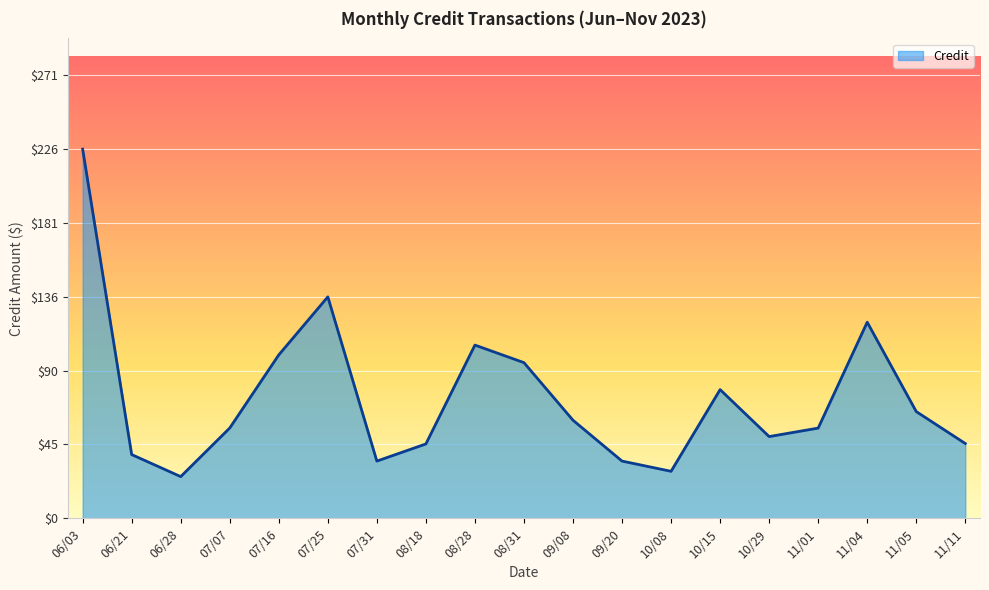

How many lines are shown in the chart?

1